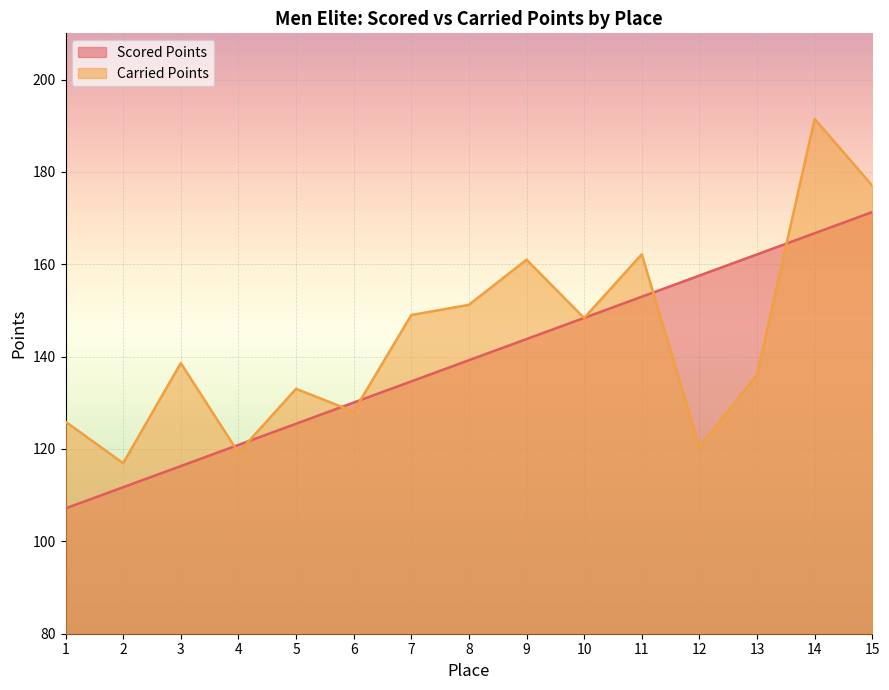

Is the value of Scored Points at 13 greater than the value of Carried Points at 10?

Yes